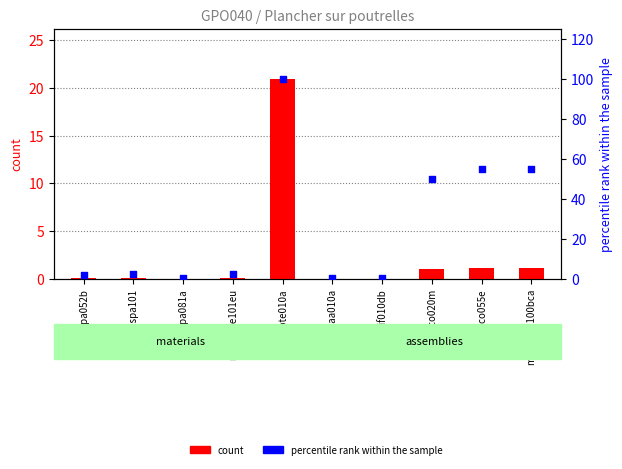

At which category is the sum across all series the highest?

mt05bte010a